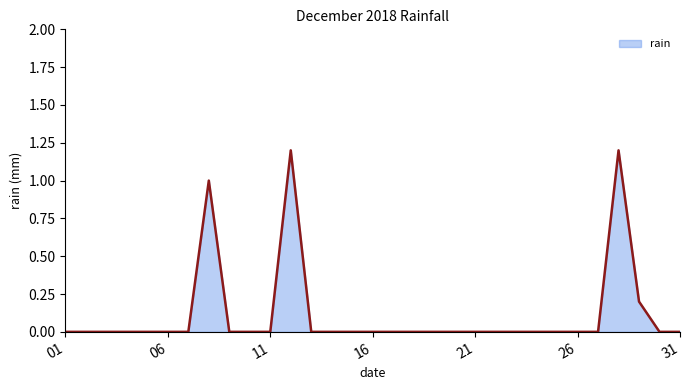

What is the greatest value displayed?

1.2